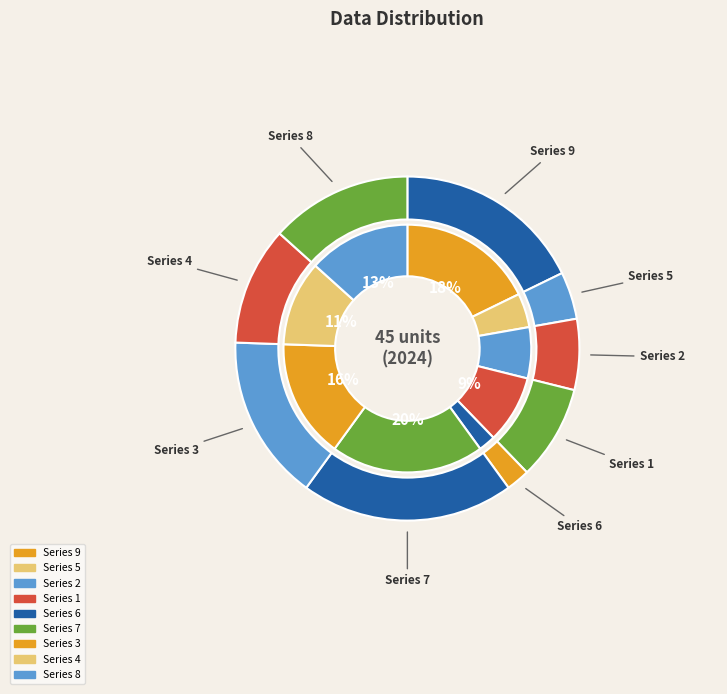

How many segments does this pie chart have?

9